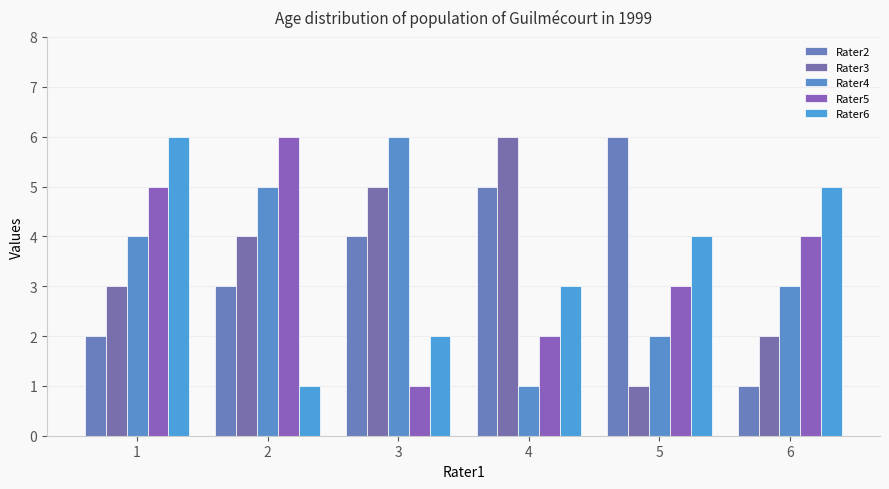

Reading right to left, transcribe all the data shown in this chart.

Rater2: 1	6	5	4	3	2
Rater3: 2	1	6	5	4	3
Rater4: 3	2	1	6	5	4
Rater5: 4	3	2	1	6	5
Rater6: 5	4	3	2	1	6